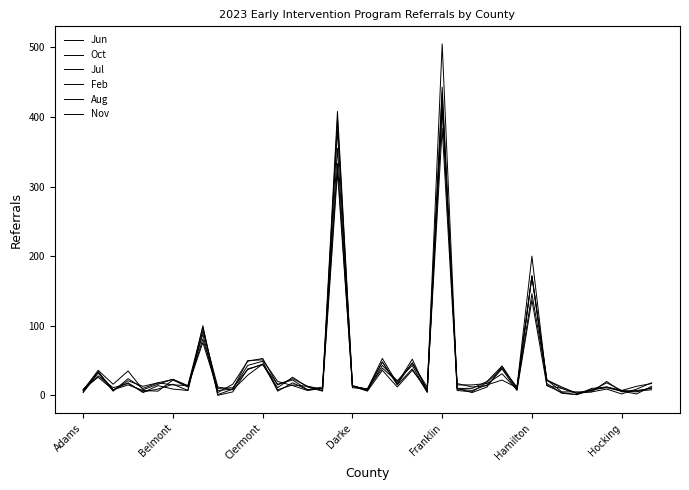

Is this an area chart (filled region under the line)?

No